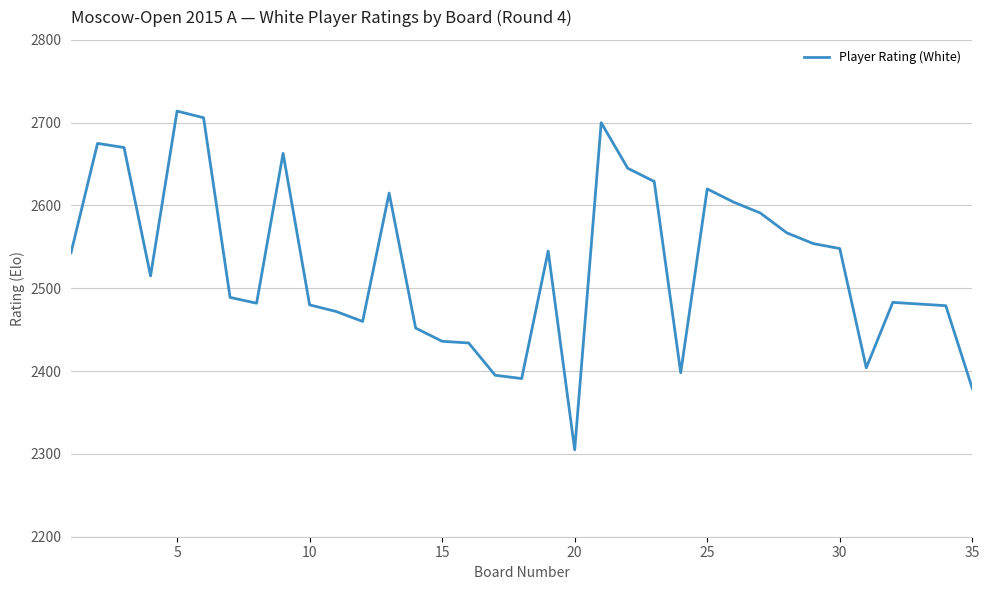

What is the difference between the maximum and minimum values?

409